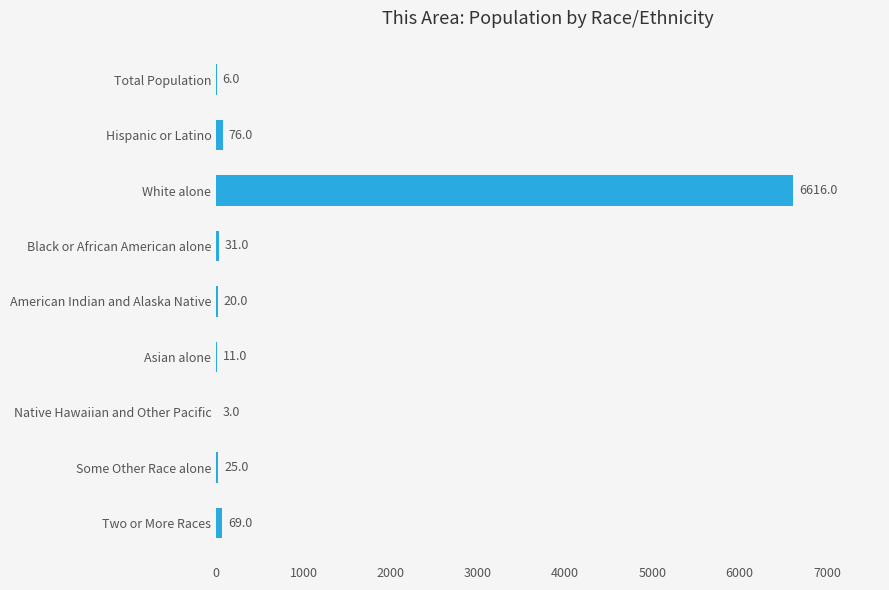

What is the change in value from Hispanic or Latino to Some Other Race alone?

-51